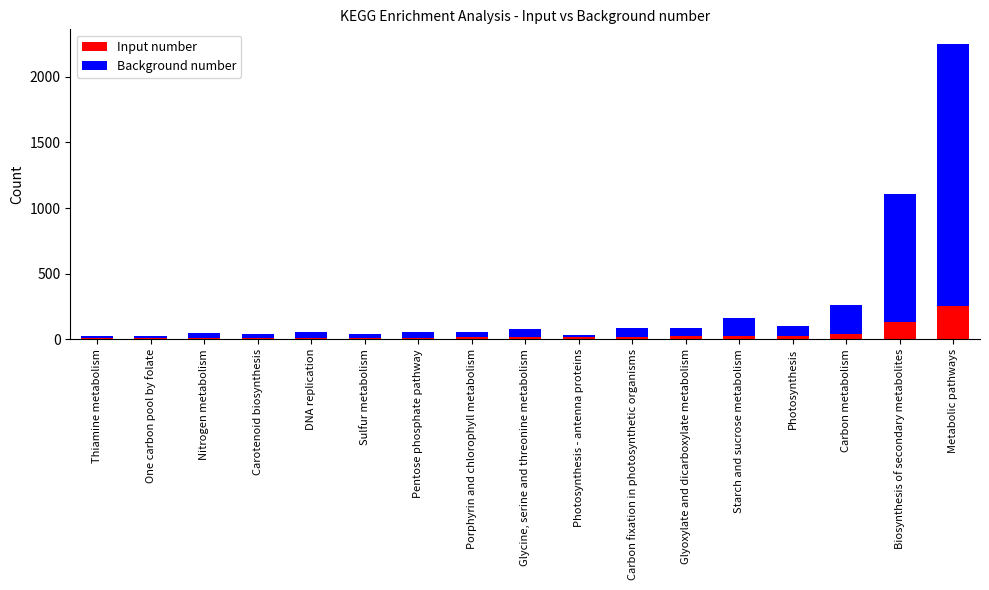

At which category is the sum across all series the highest?

Metabolic pathways